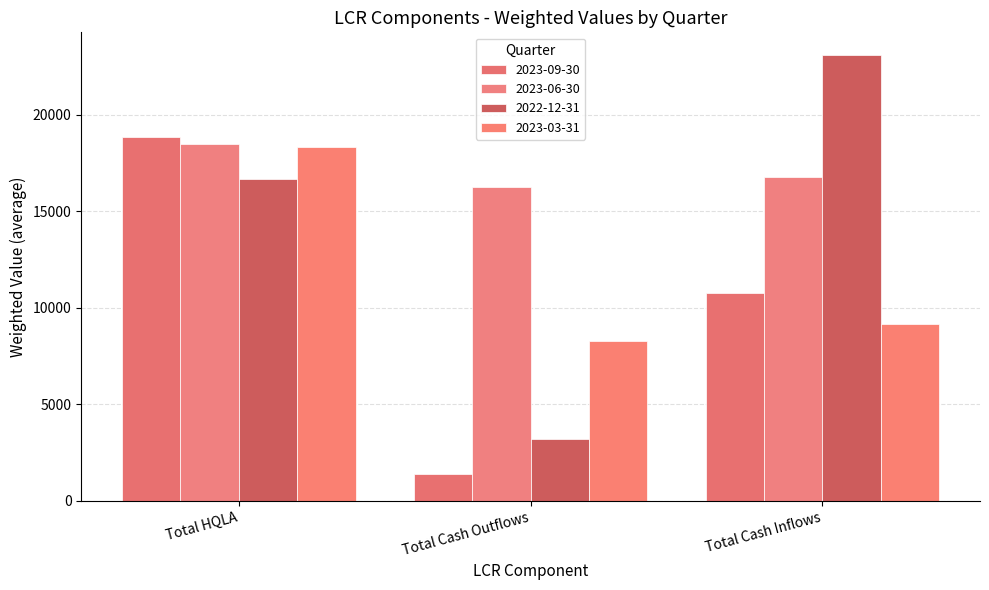

Reading right to left, extract all data points from this chart.

2023-09-30: 10765.1	1382.7	18844.1
2023-06-30: 16781.8	16260.8	18496.9
2022-12-31: 23102.5	3178.2	16668.2
2023-03-31: 9130.6	8245.2	18297.3